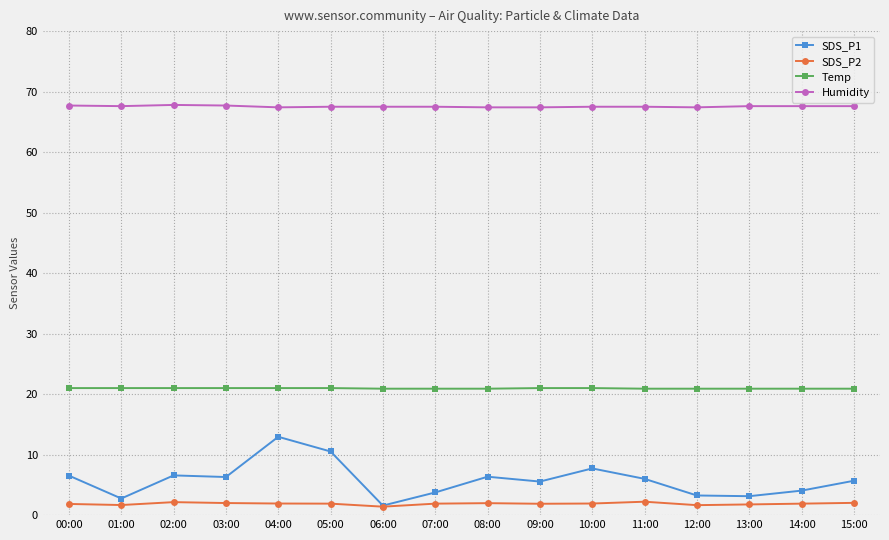

What is the difference between the SDS_P2 values at 02:00 and 04:00?

0.2